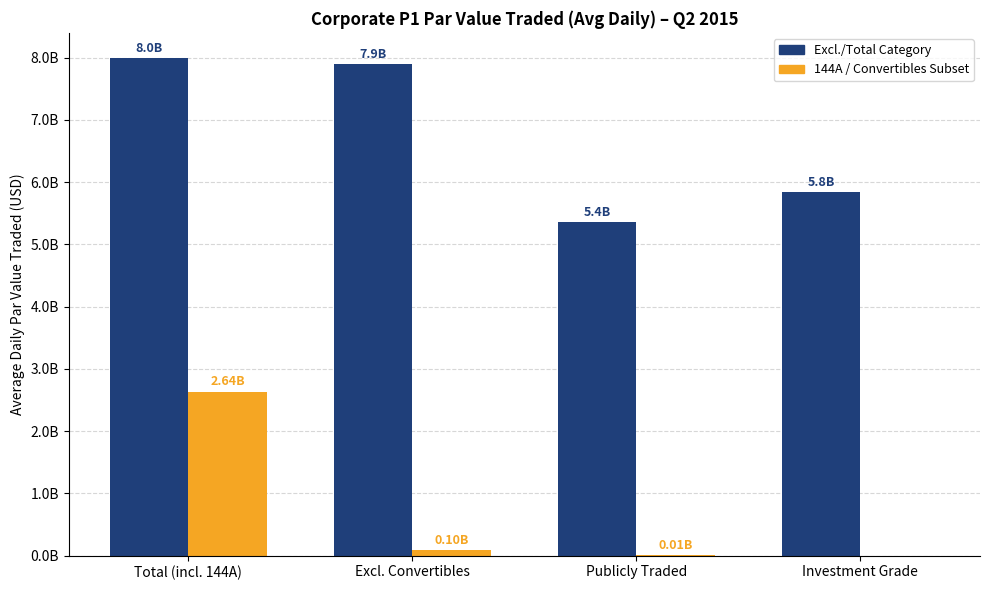

At which label is 144A / Convertibles Subset closest to 1318160618?

Excl. Convertibles